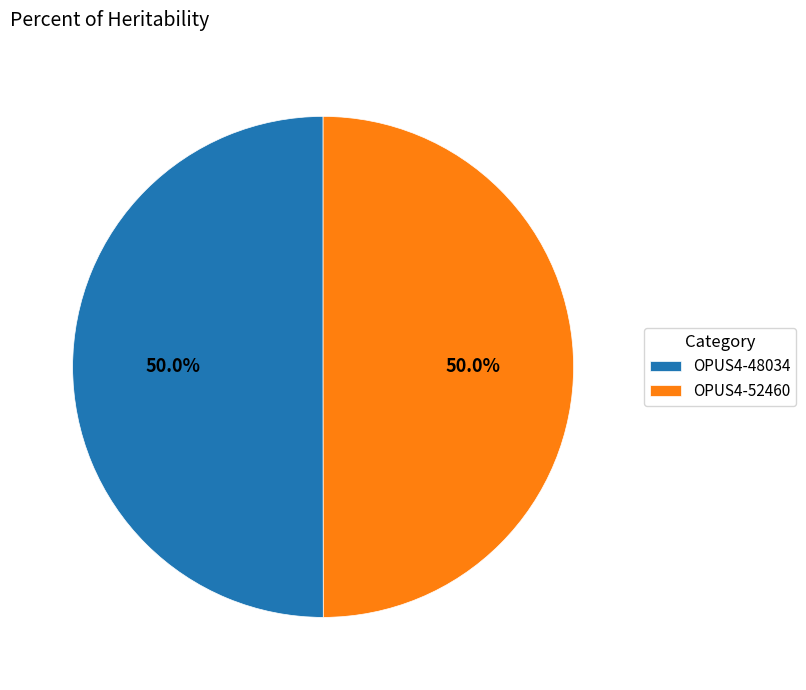

True or false: OPUS4-48034 accounts for 50% of the total.

True